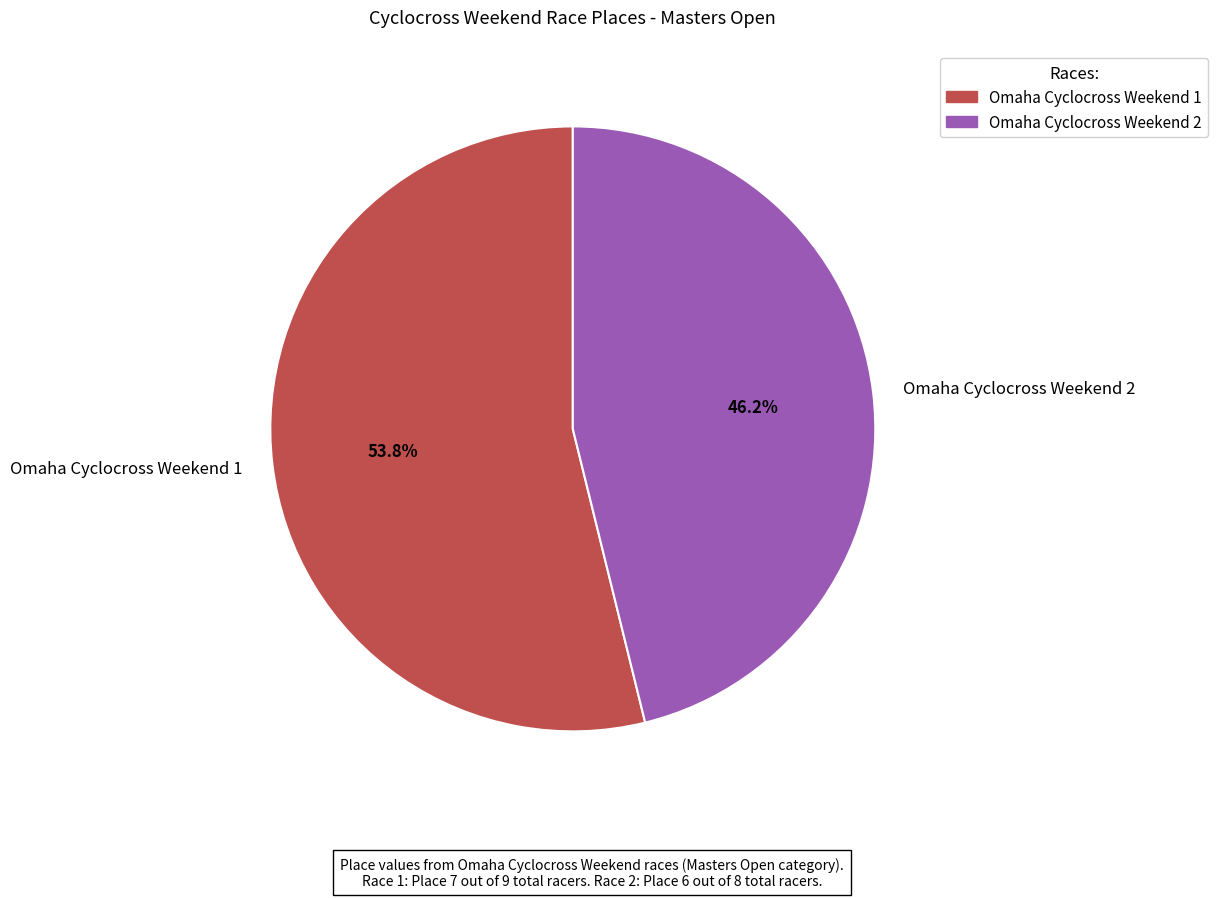

Combined, what portion of the pie is Omaha Cyclocross Weekend 1 and Omaha Cyclocross Weekend 2?

100.0%